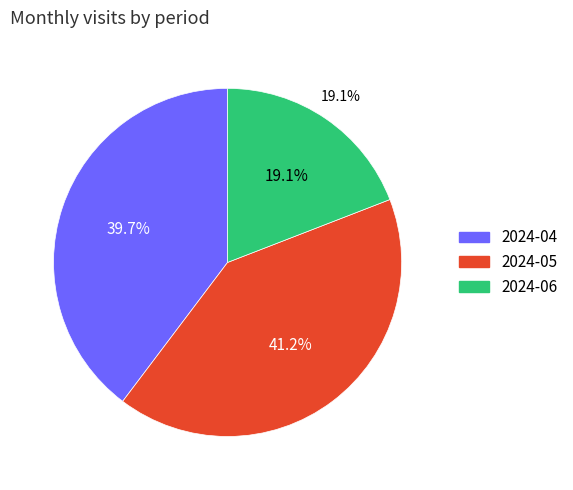

To the nearest percent, what is the combined percentage of 2024-05 and 2024-04?

81%